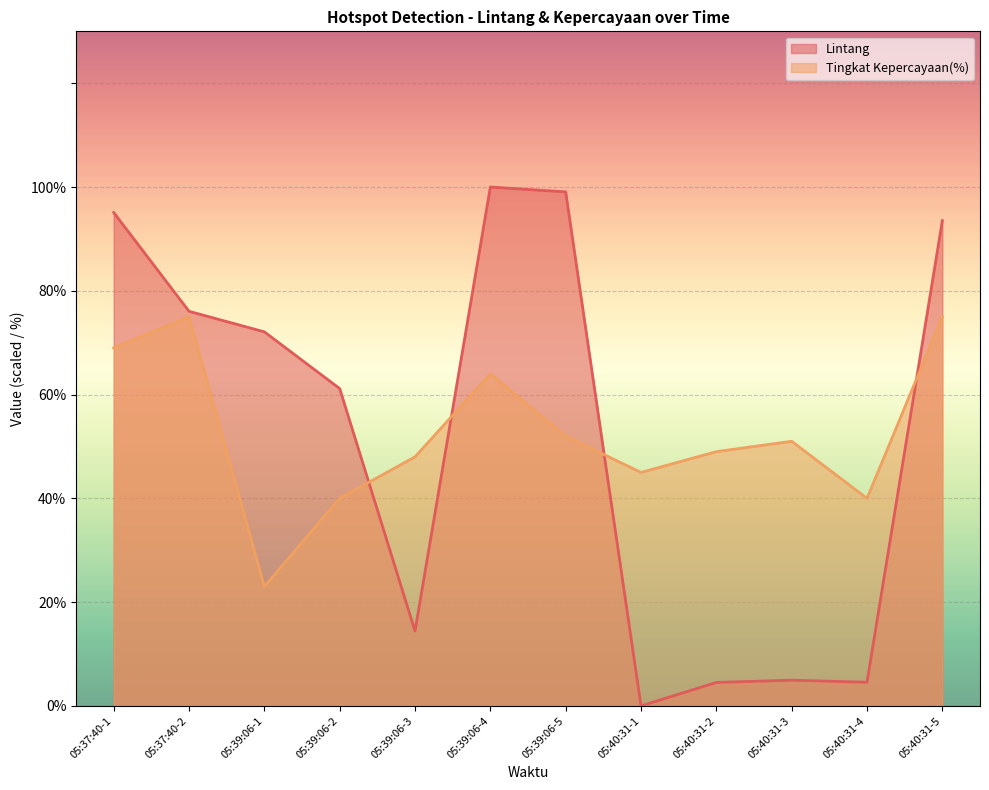

True or false: Tingkat Kepercayaan(%) has a value of 17.9 at 05:37:40-1.

False